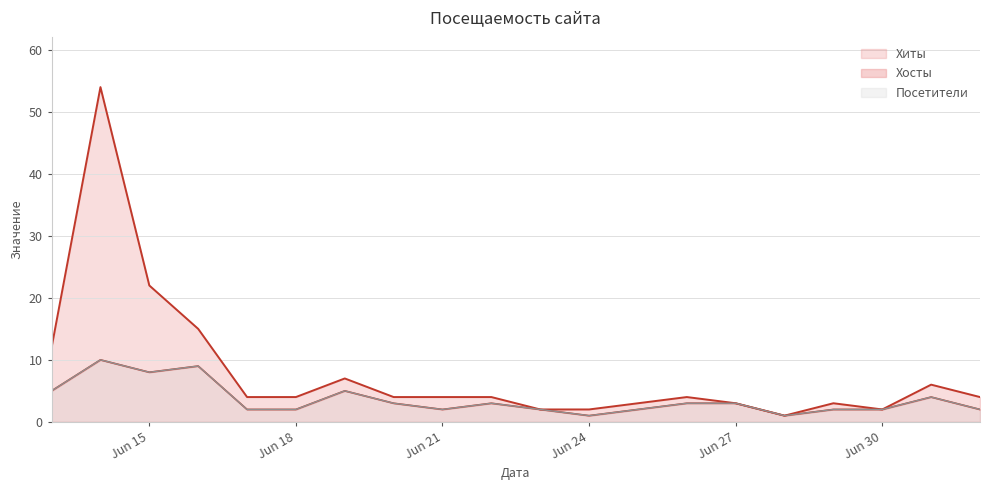

What position from the right is 2023-06-16?

17